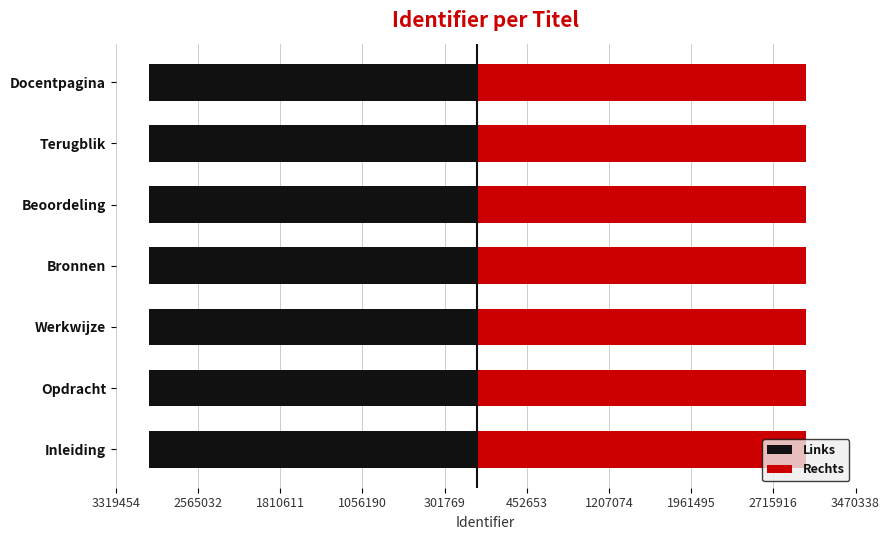

True or false: Rechts has a value of 3017684.5 at Terugblik.

True